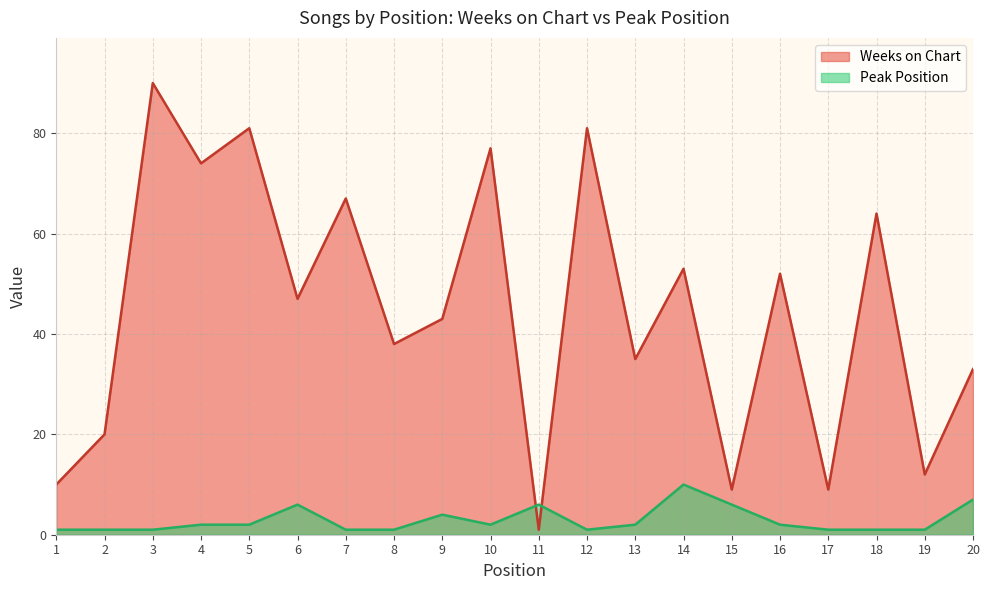

What is the difference between the maximum and minimum values in the Weeks on Chart series?

89